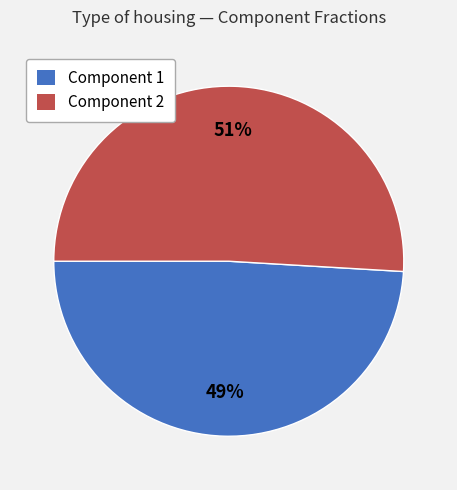

Is there a majority slice in this chart?

Yes